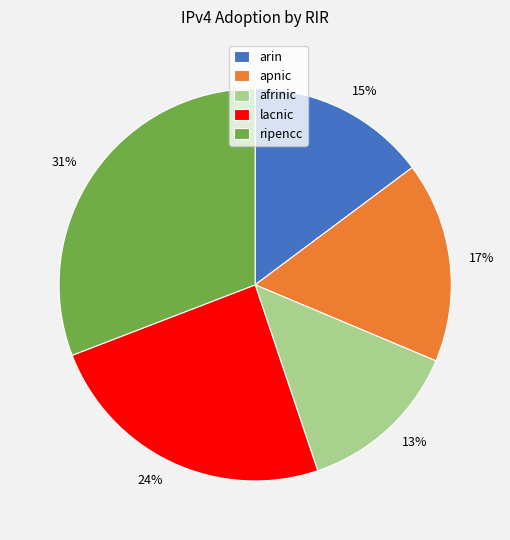

True or false: apnic accounts for 17% of the total.

True